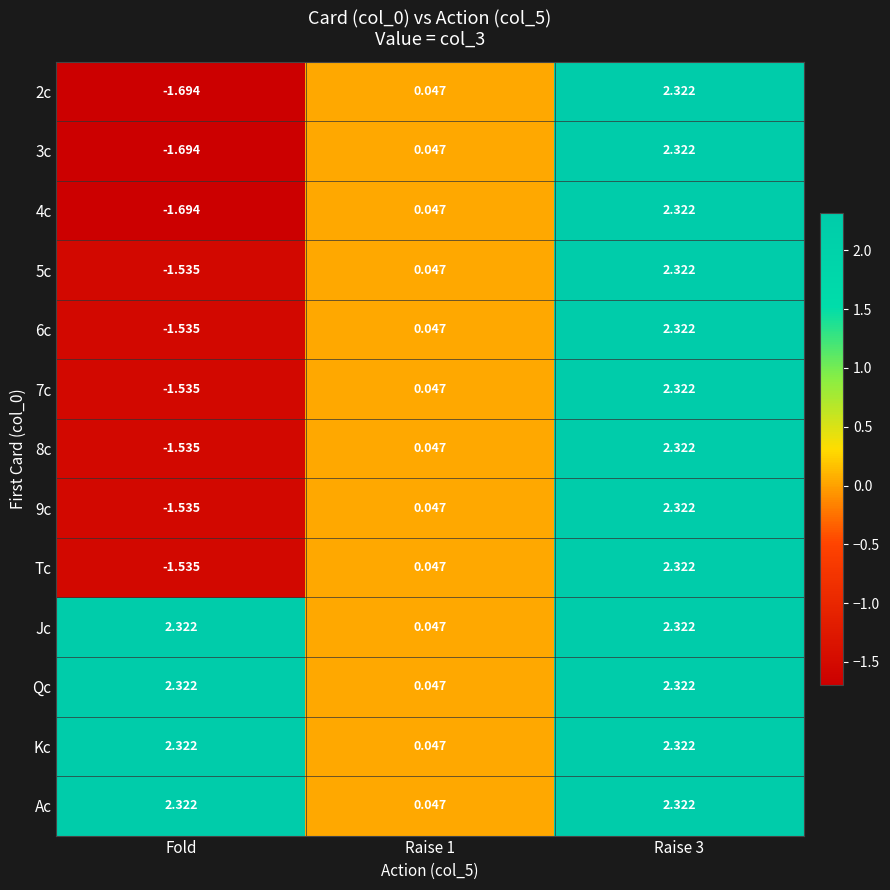

How many data points in Ac are less than 2?

1